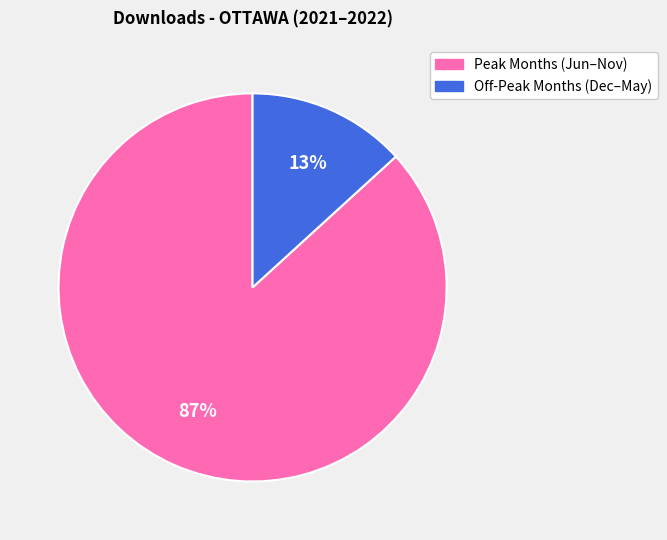

To the nearest percent, what is the average slice percentage?

50%